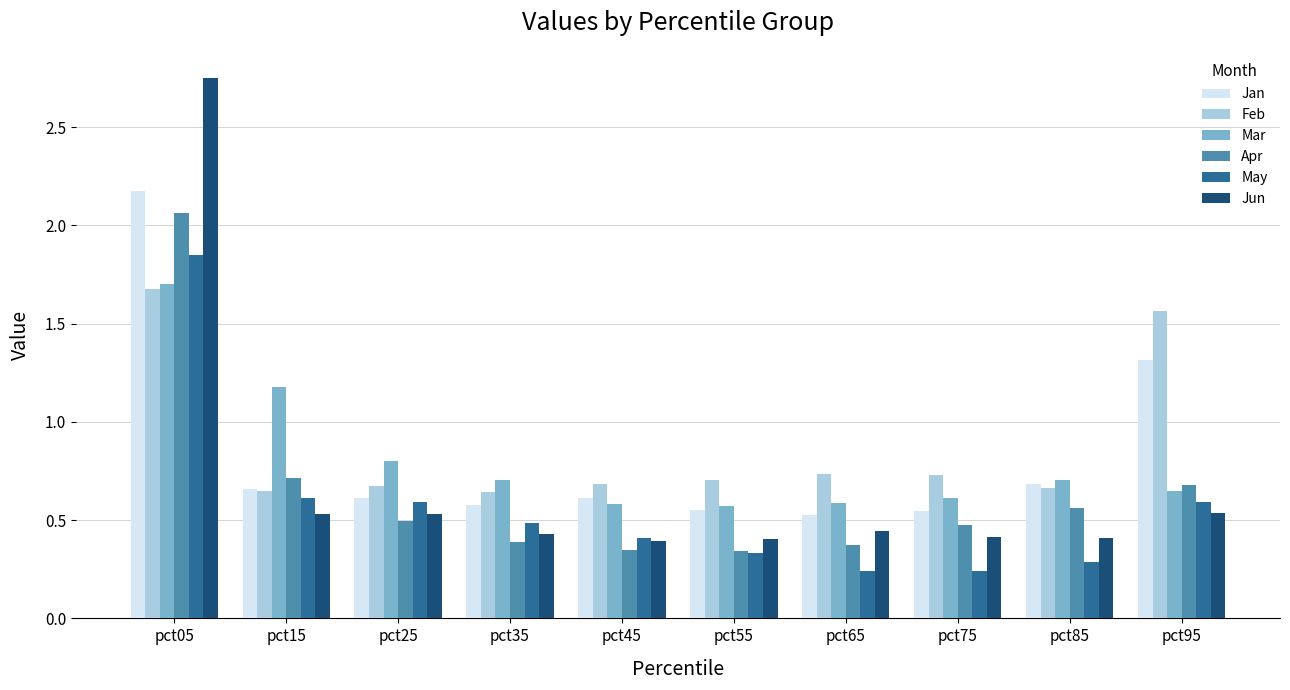

At how many categories does at least one series exceed 1?

3